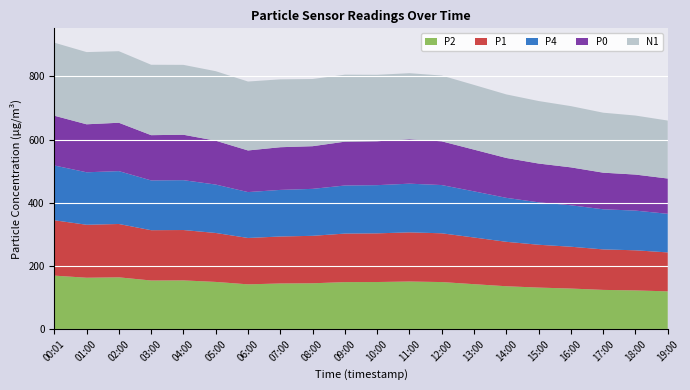

Reading left to right, what are all the values shown in this chart?

P2: 00:01=169.5	01:00=162.9	02:00=164.1	03:00=154.1	04:00=154.5	05:00=149.6	06:00=141.9	07:00=144.7	08:00=145.3	09:00=149.0	10:00=149.3	11:00=150.9	12:00=149.2	13:00=142.5	14:00=135.9	15:00=131.7	16:00=128.7	17:00=124.4	18:00=122.8	19:00=119.8
P1: 00:01=175.1	01:00=167.5	02:00=168.7	03:00=159.1	04:00=159.2	05:00=154.8	06:00=146.7	07:00=148.6	08:00=150.1	09:00=153.5	10:00=153.9	11:00=155.4	12:00=154.2	13:00=147.6	14:00=140.6	15:00=135.5	16:00=132.3	17:00=128.1	18:00=126.8	19:00=123.2
P4: 00:01=173.3	01:00=166.0	02:00=167.2	03:00=157.4	04:00=157.7	05:00=153.1	06:00=145.1	07:00=147.3	08:00=148.5	09:00=152.1	10:00=152.4	11:00=154.0	12:00=152.6	13:00=145.9	14:00=139.1	15:00=134.2	16:00=131.1	17:00=126.8	18:00=125.5	19:00=122.1
P0: 00:01=157.4	01:00=151.8	02:00=153.0	03:00=143.1	04:00=143.6	05:00=138.7	06:00=131.7	07:00=135.0	08:00=134.9	09:00=138.6	10:00=138.8	11:00=140.4	12:00=138.3	13:00=131.9	14:00=126.1	15:00=122.7	16:00=119.9	17:00=115.8	18:00=114.0	19:00=111.6
N1: 00:01=231.0	01:00=228.3	02:00=226.3	03:00=222.7	04:00=221.0	05:00=219.8	06:00=218.0	07:00=214.7	08:00=212.5	09:00=211.8	10:00=210.2	11:00=209.0	12:00=208.0	13:00=204.7	14:00=201.0	15:00=197.7	16:00=193.7	17:00=189.7	18:00=186.7	19:00=183.3